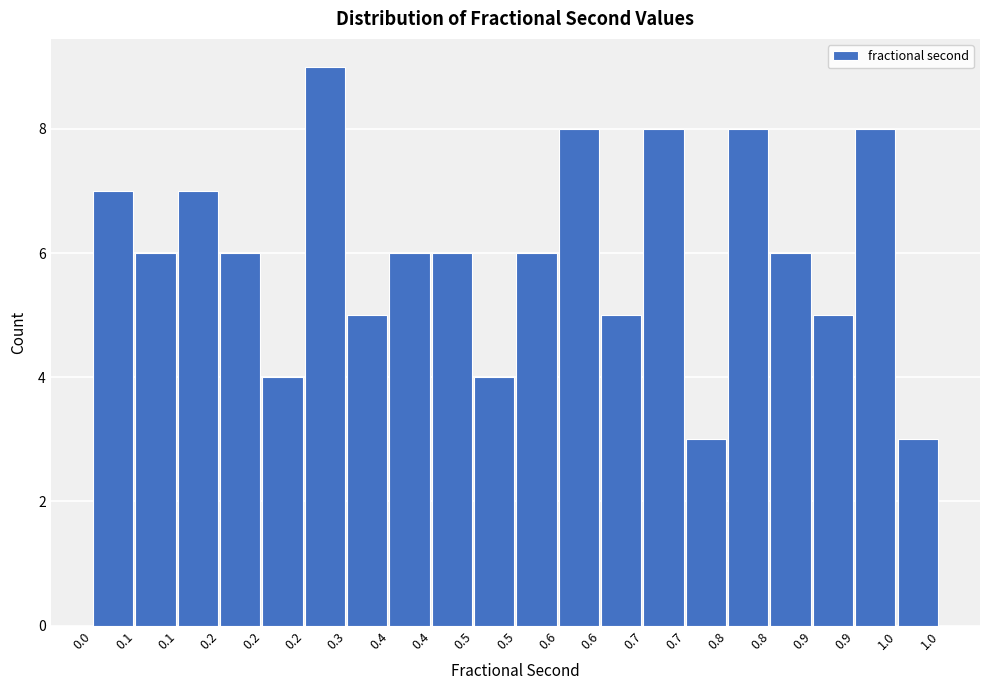

How many bars are there in total?

20